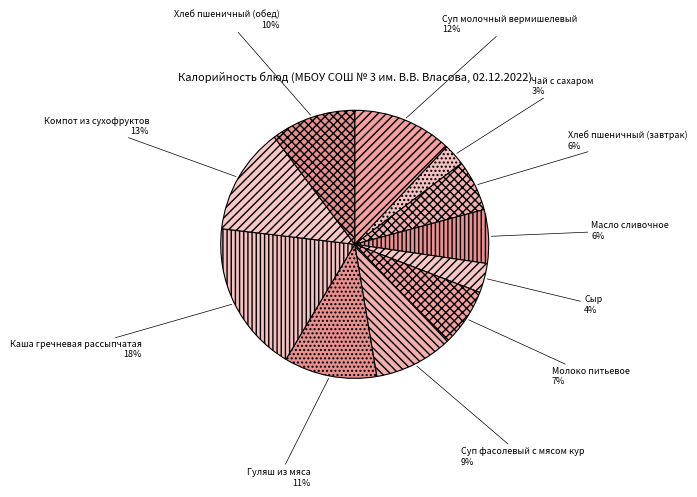

Does any single category account for the majority?

No